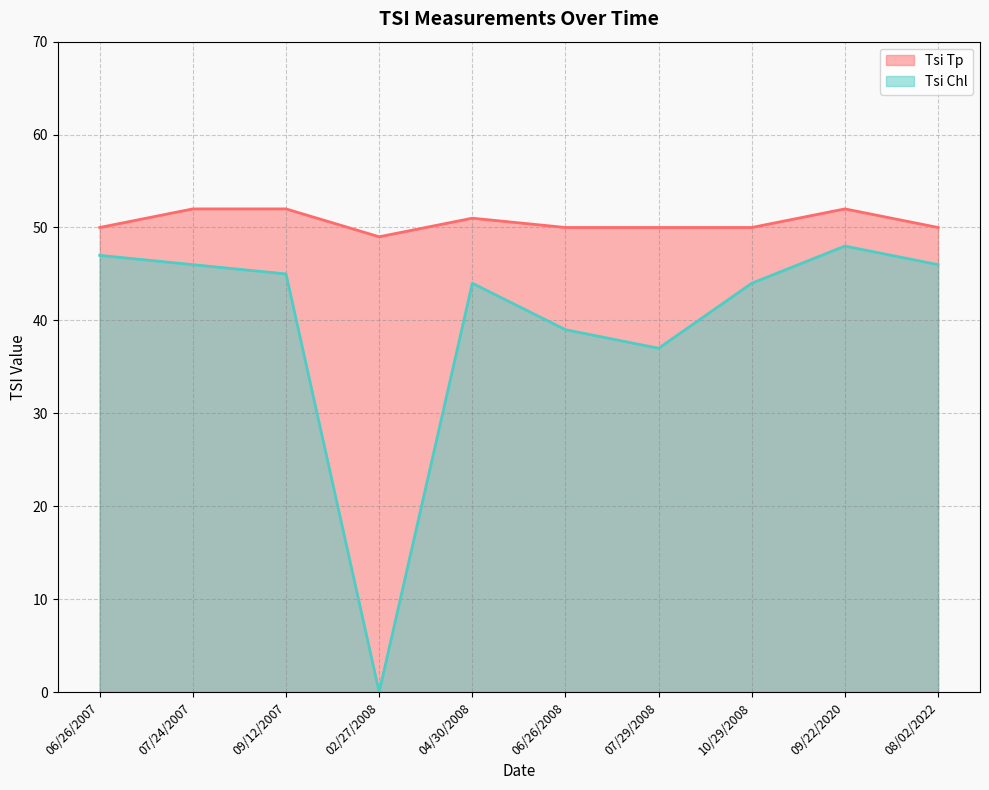

True or false: Tsi Tp has more than 2 interior local peaks.

False